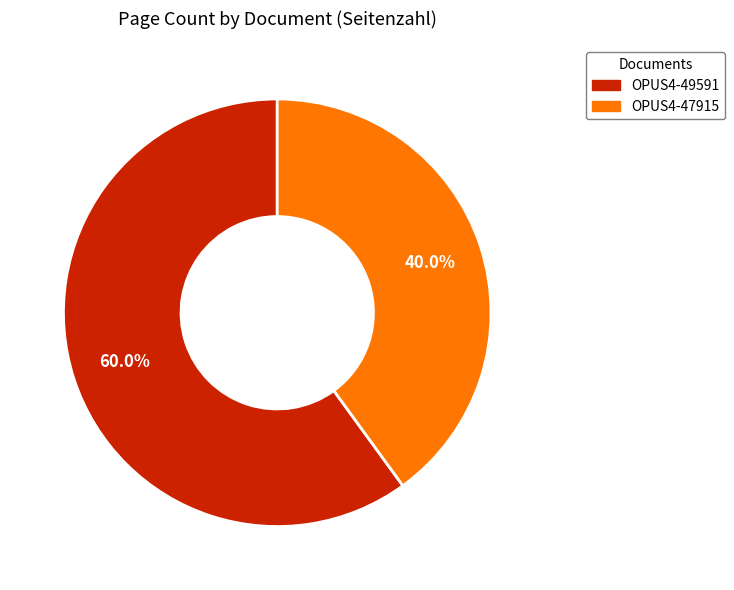

Rank the categories by value from lowest to highest.

OPUS4-47915, OPUS4-49591